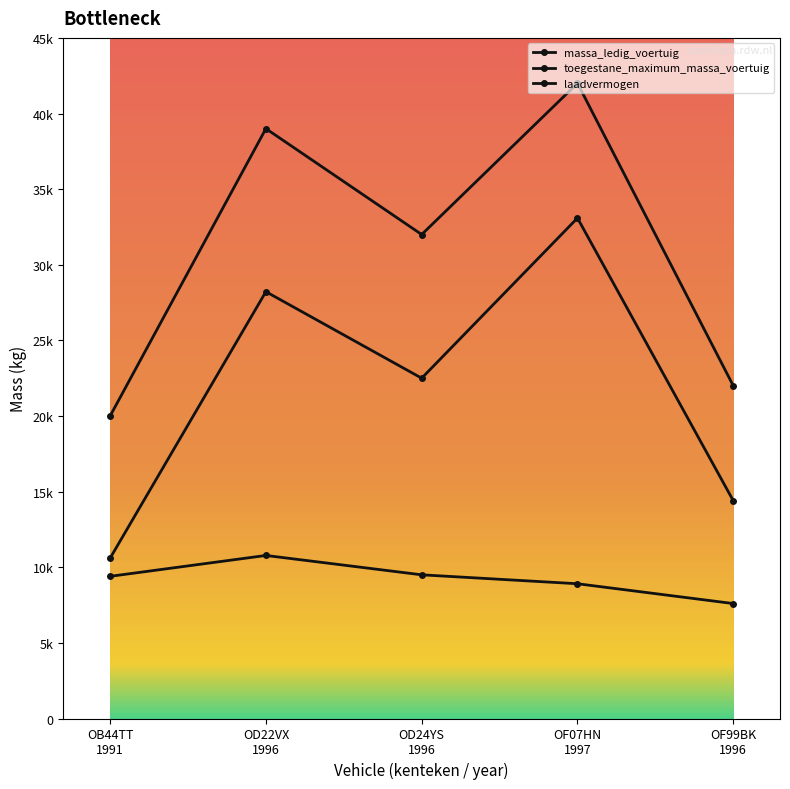

What is the difference between the maximum and minimum values in the laadvermogen series?

22490